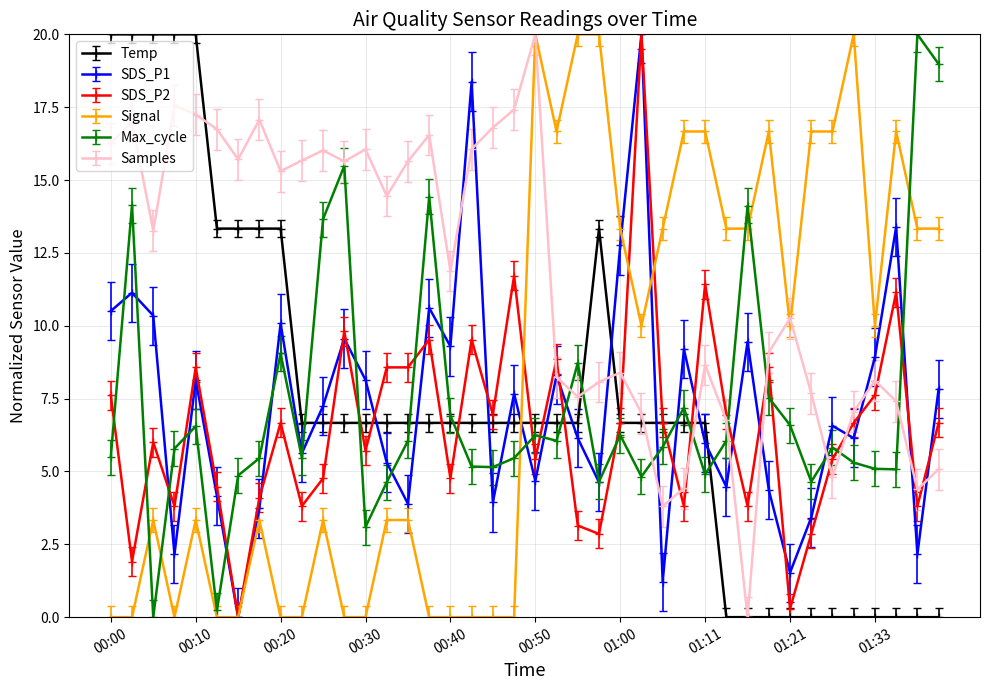

How many interior local peaks does the SDS_P1 series have?

13